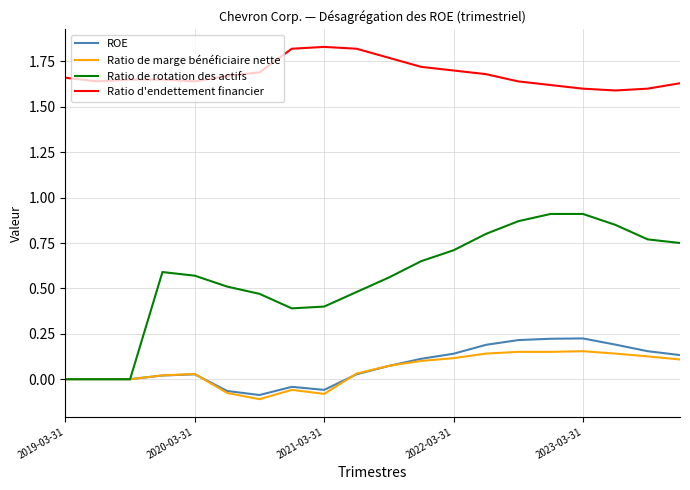

True or false: Ratio de rotation des actifs and Ratio d'endettement financier cross at least once.

False